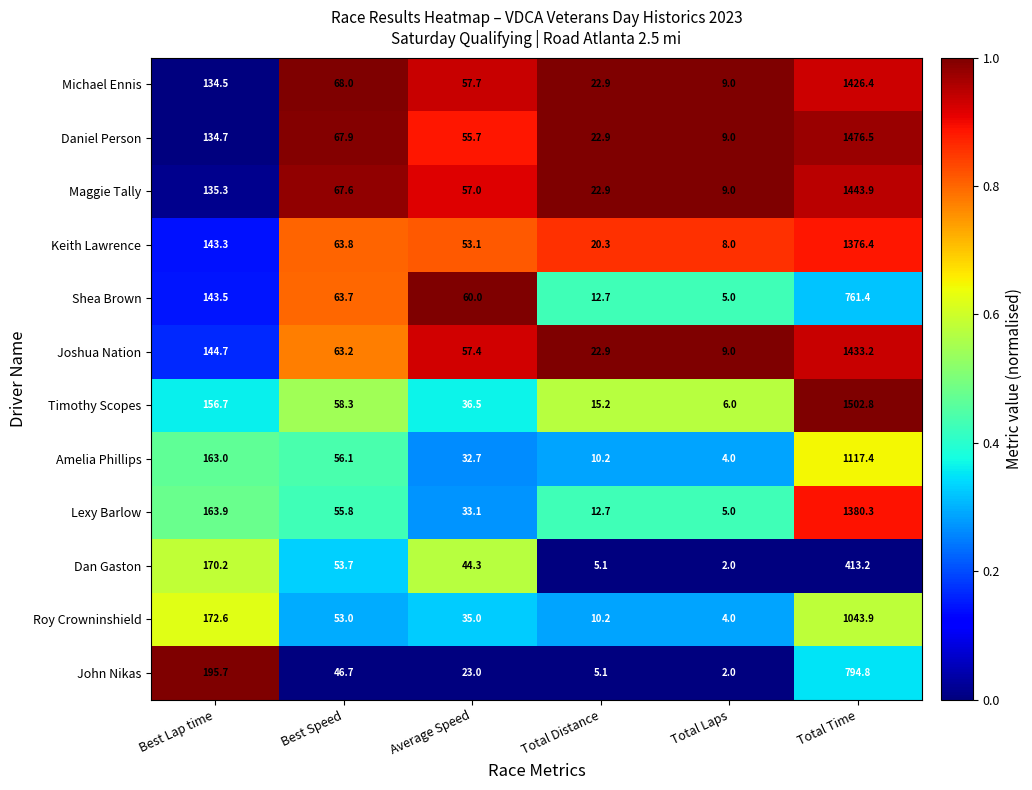

What is the sum of all John Nikas values?

1067.3